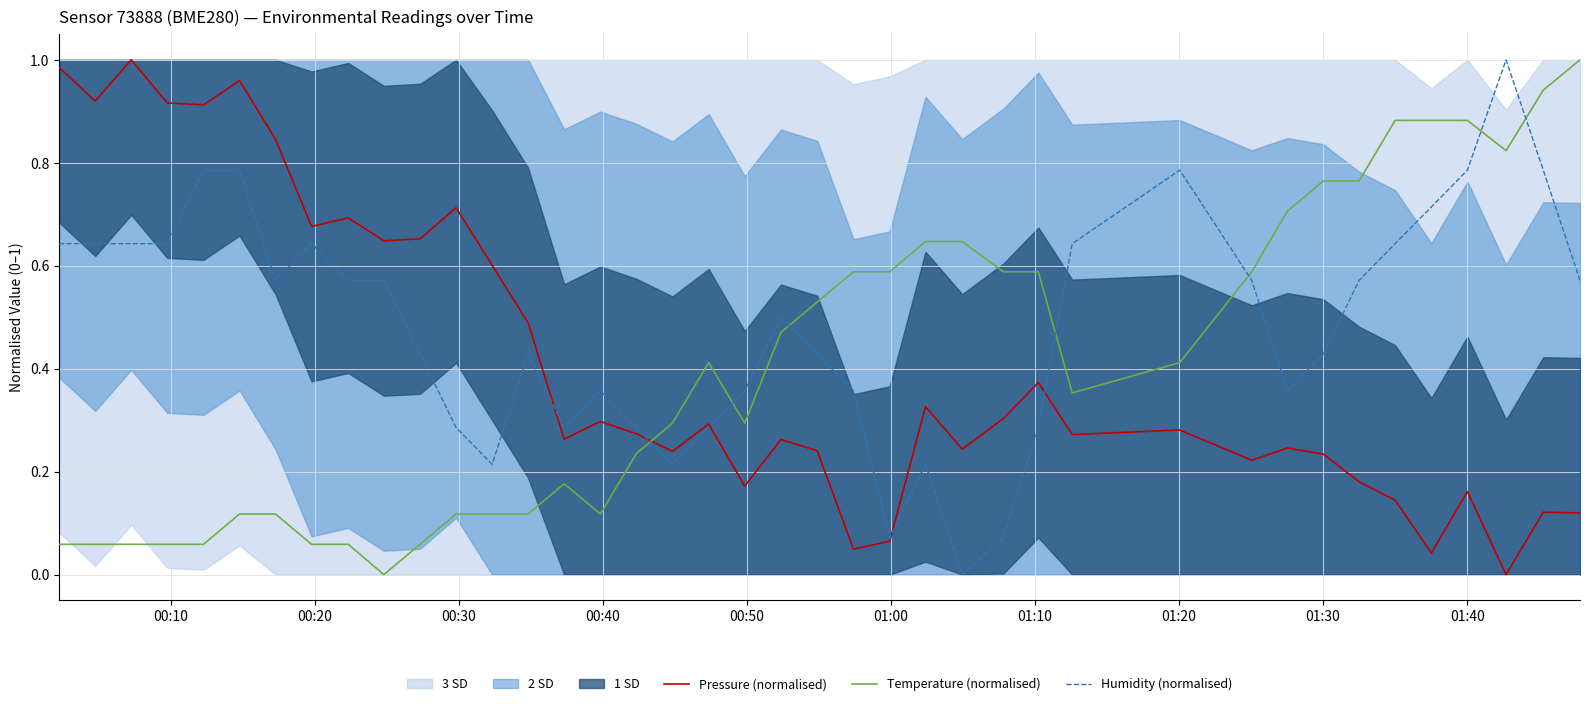

List the series in order of their peak value, highest first.

Pressure (normalised), Temperature (normalised), Humidity (normalised)